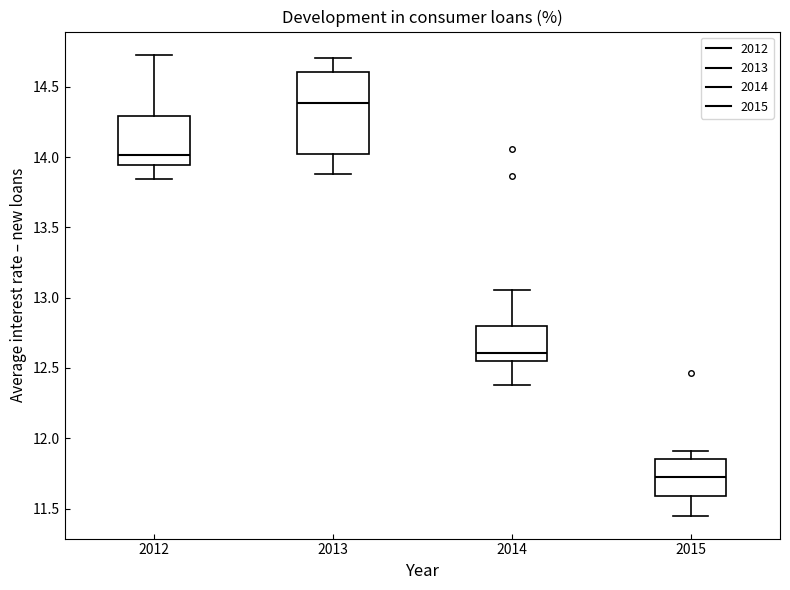

Reading left to right, read every box against the y-axis: the position of its median line, the range the box covers, and the ends of its whiskers. The values are not printed on the chart, so give them approximately, as read against the axis.

2012: median 14.00, box 13.95 to 14.30, whiskers 13.85 to 14.75
2013: median 14.40, box 14.00 to 14.60, whiskers 13.90 to 14.70
2014: median 12.60, box 12.55 to 12.80, whiskers 12.40 to 13.05
2015: median 11.75, box 11.60 to 11.85, whiskers 11.45 to 11.90